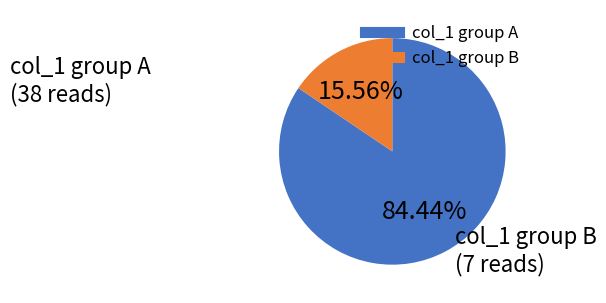

How many slices are in this pie chart?

2